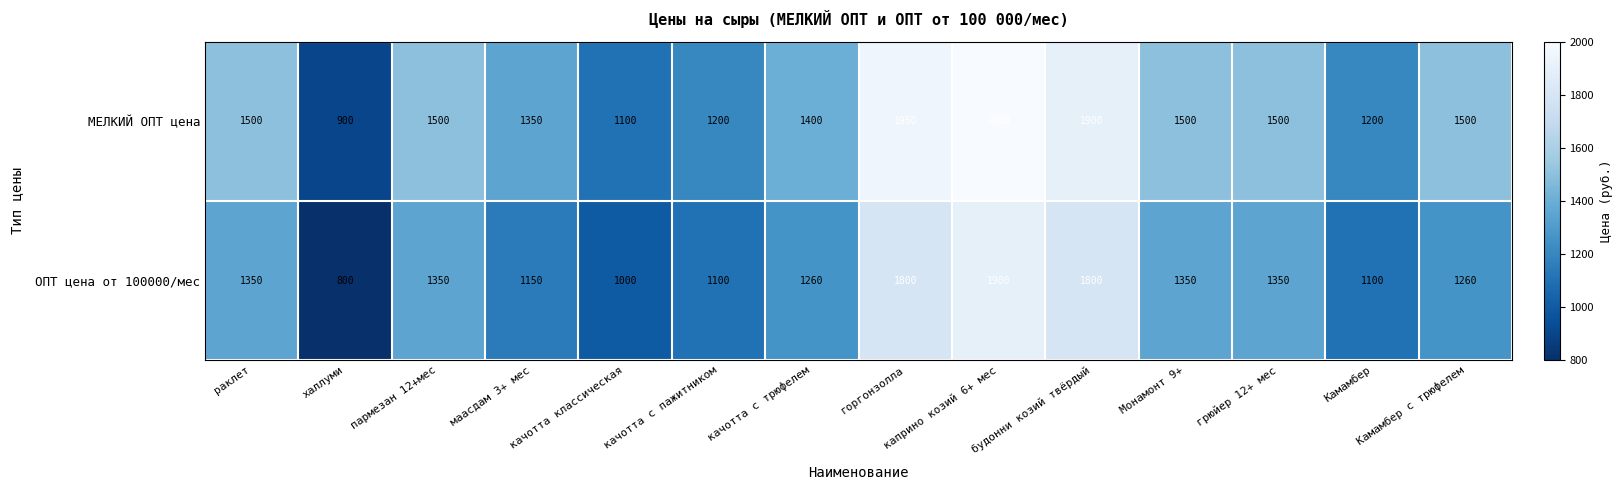

Count the number of data series in this chart.

2